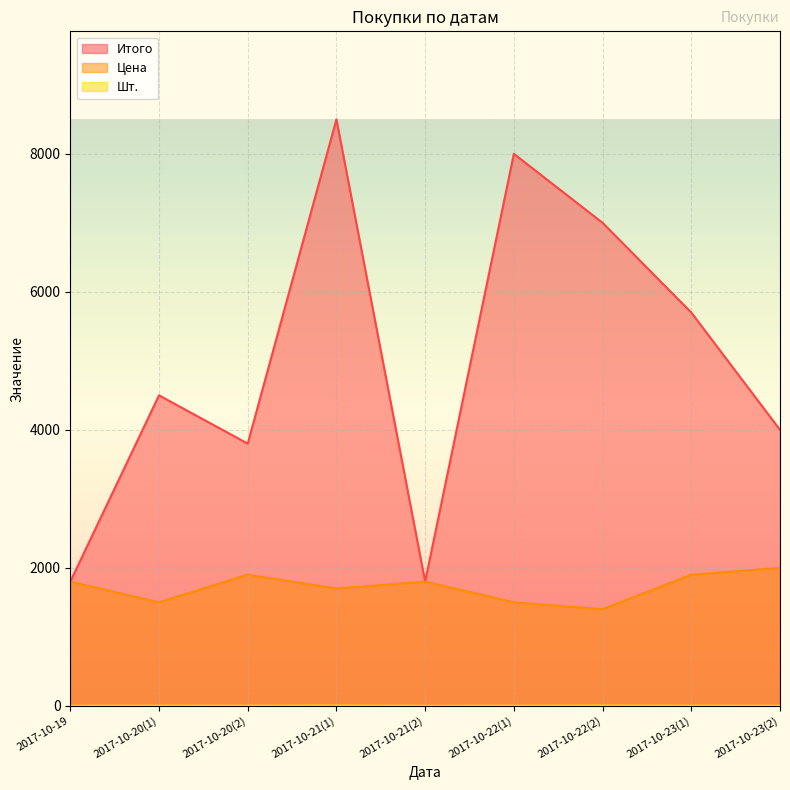

What is the difference between the Цена values at 2017-10-19 and 2017-10-20(1)?

300